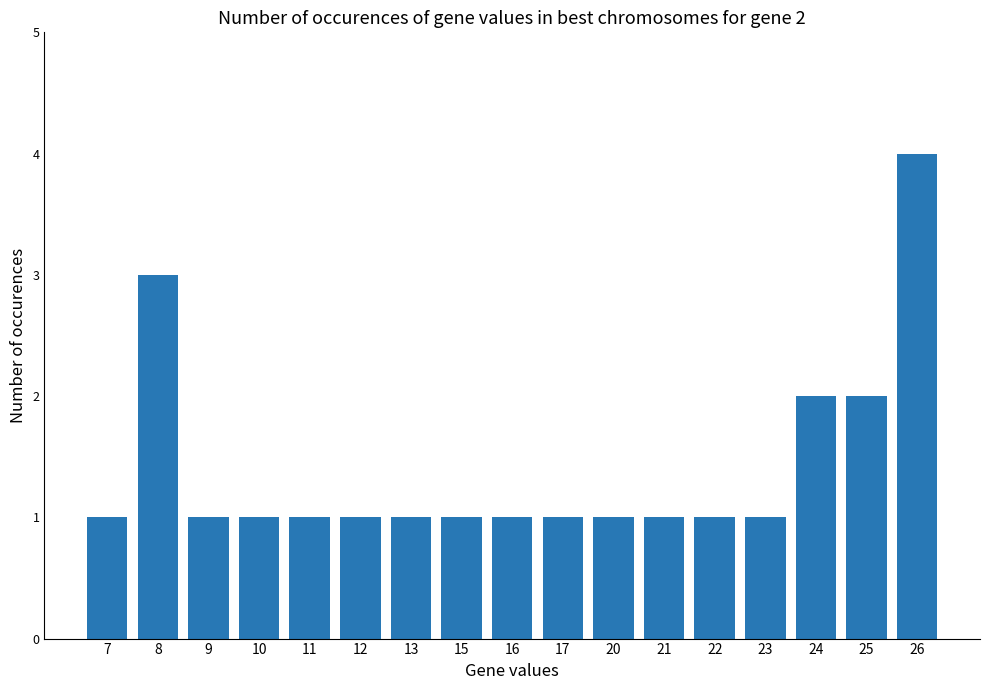

What is the greatest value displayed?

4